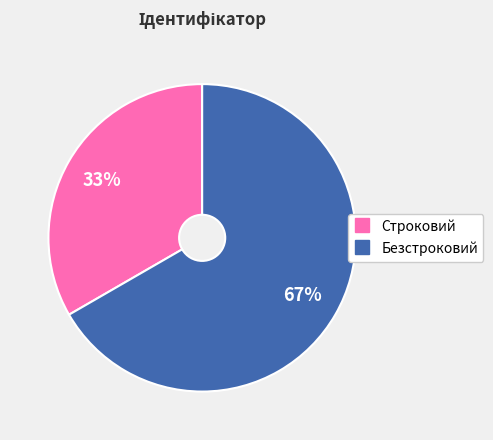

Which slice is the largest?

Безстроковий